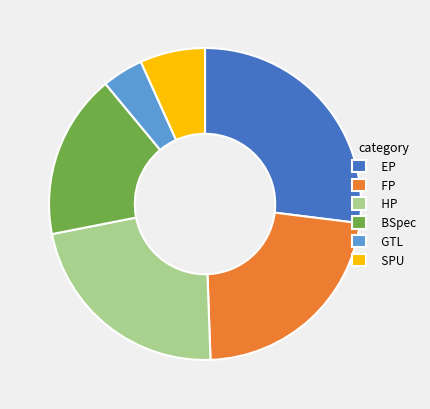

Which category has the biggest portion of the pie?

EP